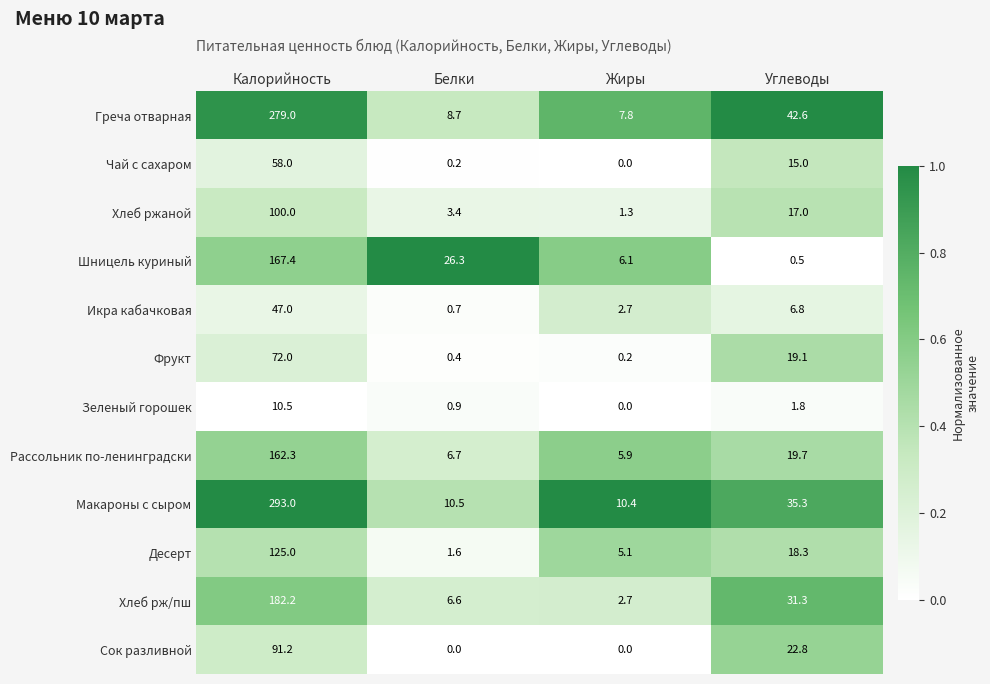

What is the sum of all Икра кабачковая values?

57.2